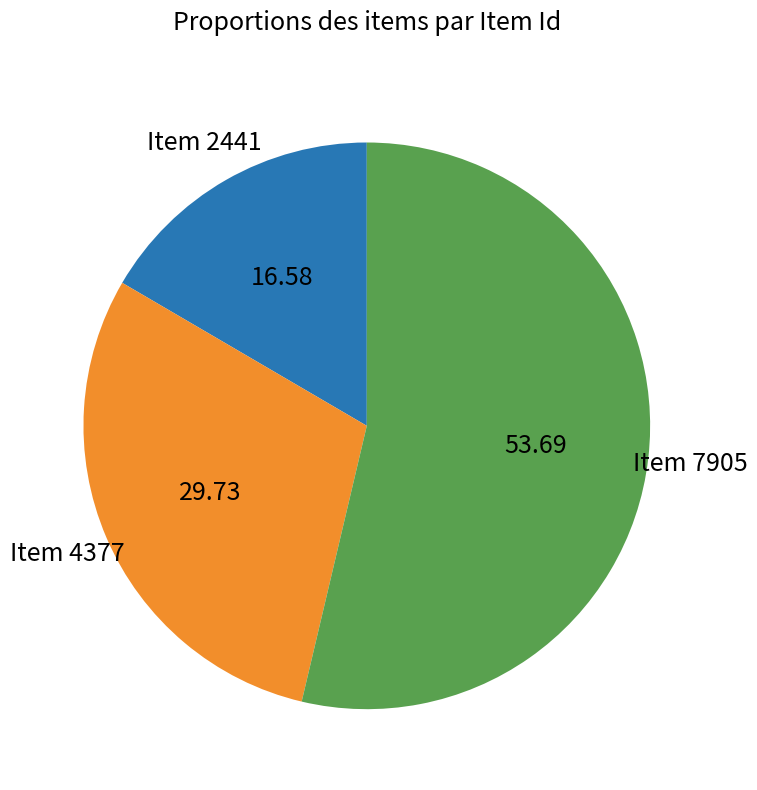

Combined, do Item 2441 and Item 4377 account for over 50%?

No